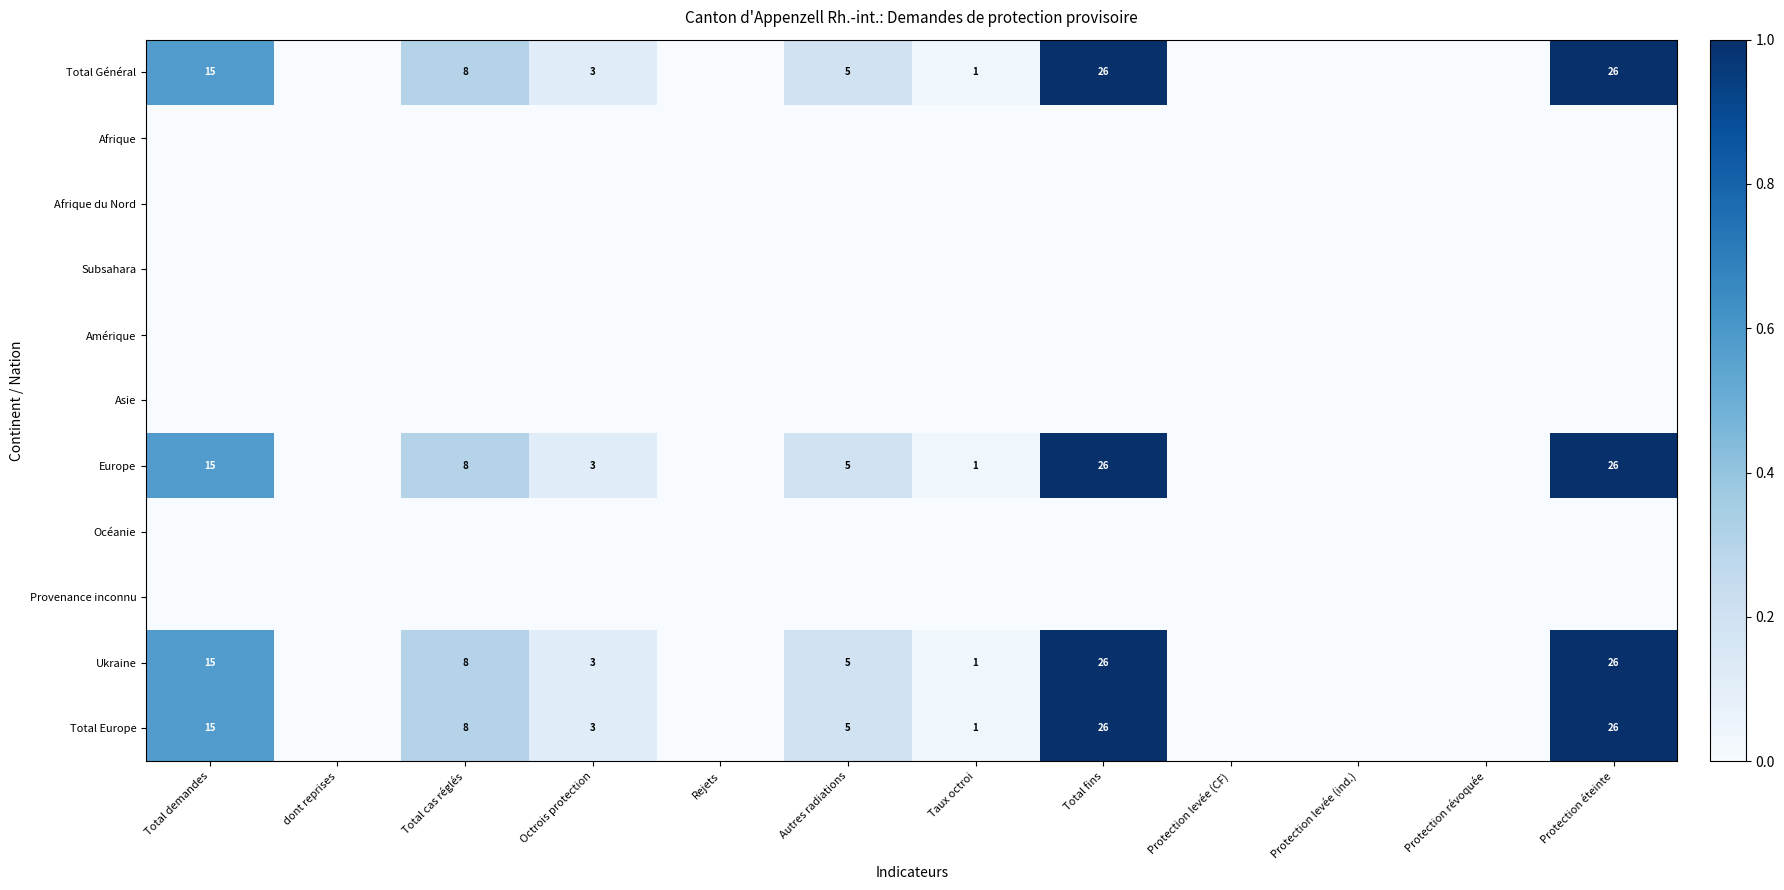

What is the sum of the Total Europe values at Total fins and Total cas réglés?

34